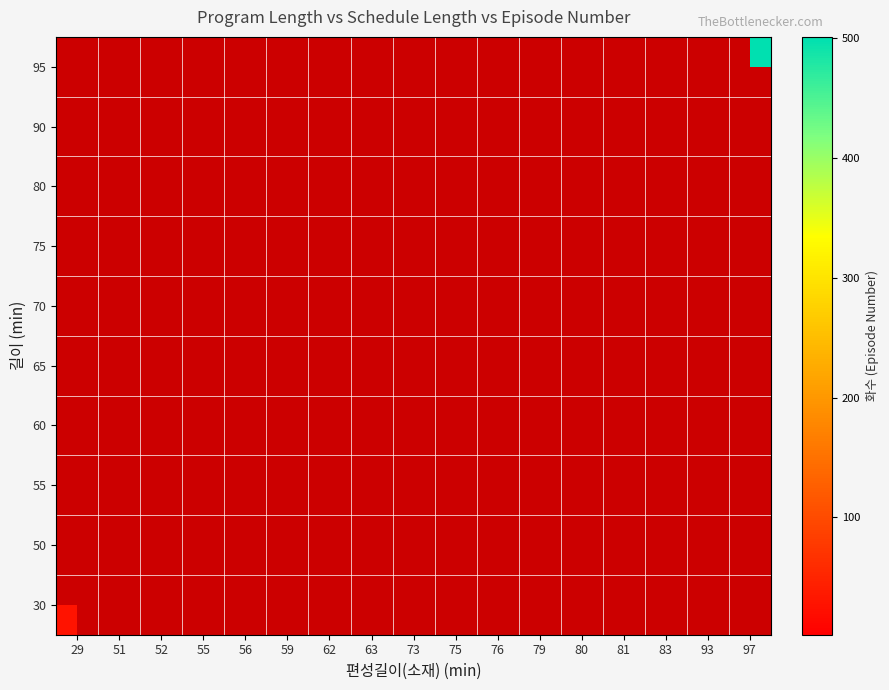

At 56, list the series in order from smallest to largest.

30, 50, 55, 60, 65, 70, 75, 80, 90, 95